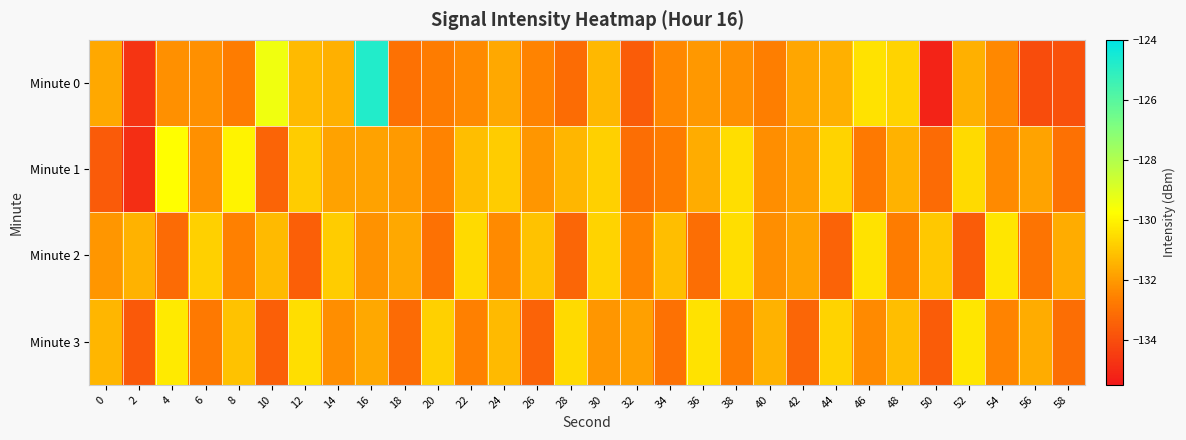

At which category is the sum across all series the highest?

16